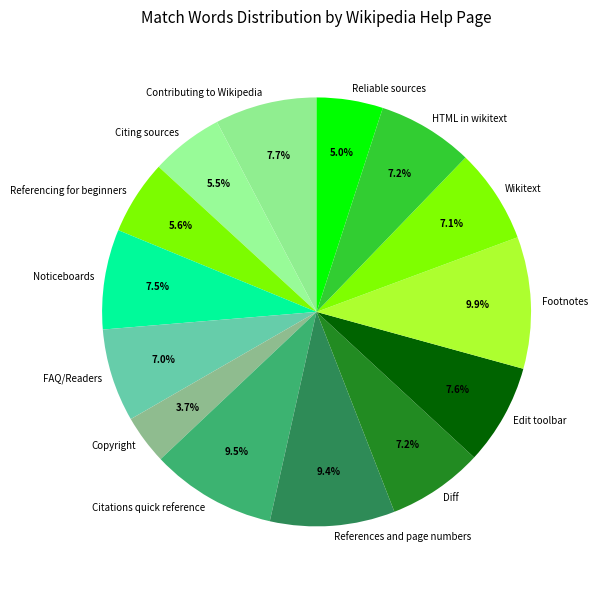

What percentage is NOT represented by Noticeboards?

92.5%